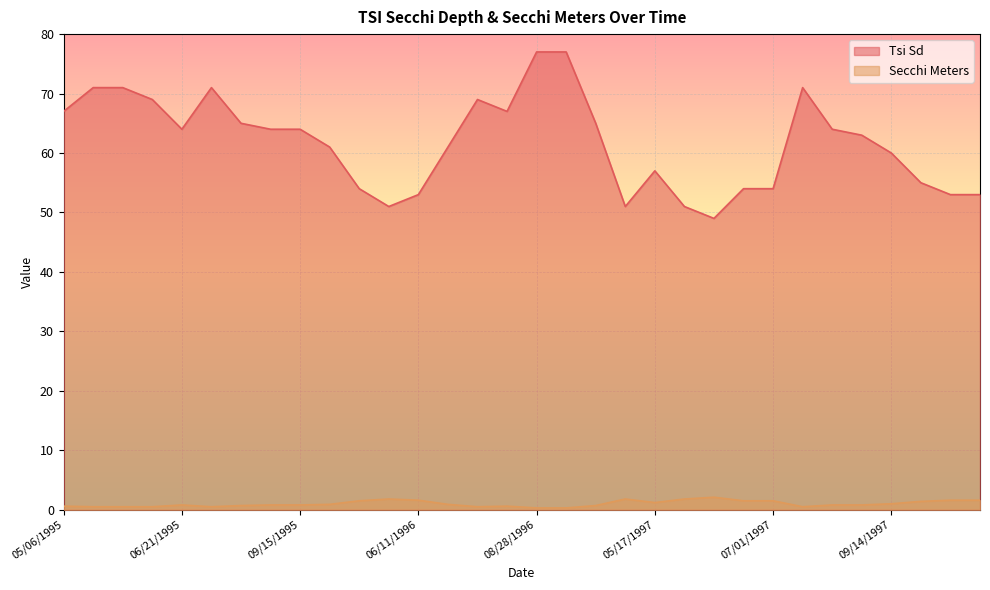

Rank the series by their maximum value, from lowest to highest.

Secchi Meters, Tsi Sd